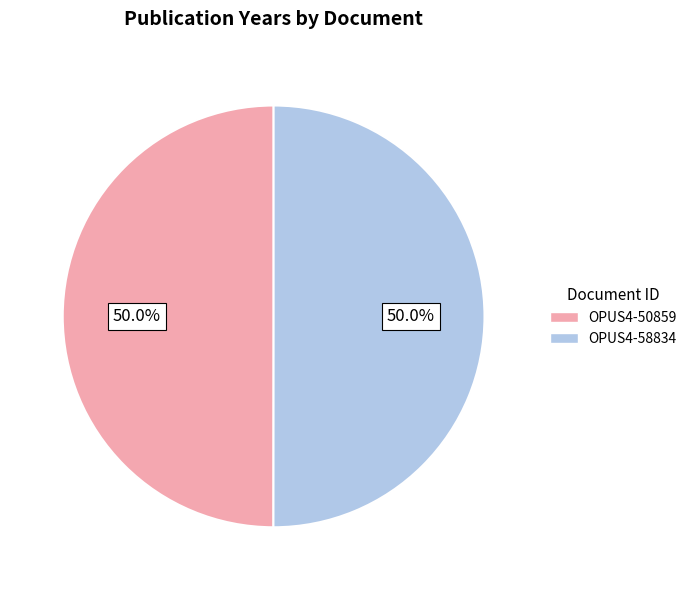

How many slices are in this pie chart?

2